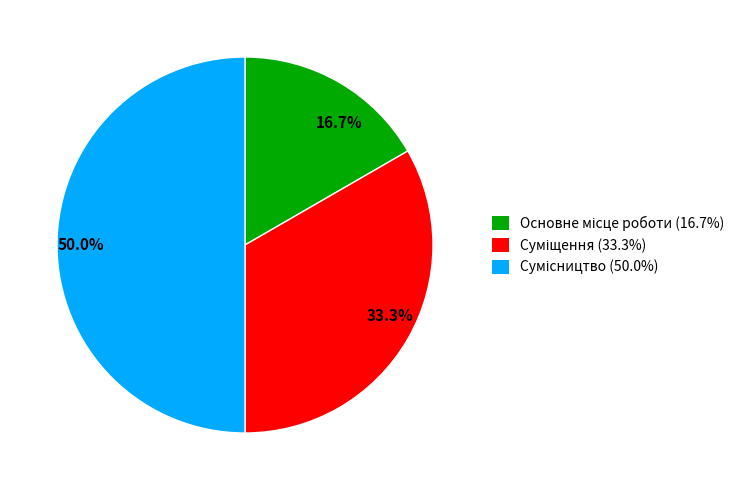

Does 16.7% account for over 50% of the chart?

No